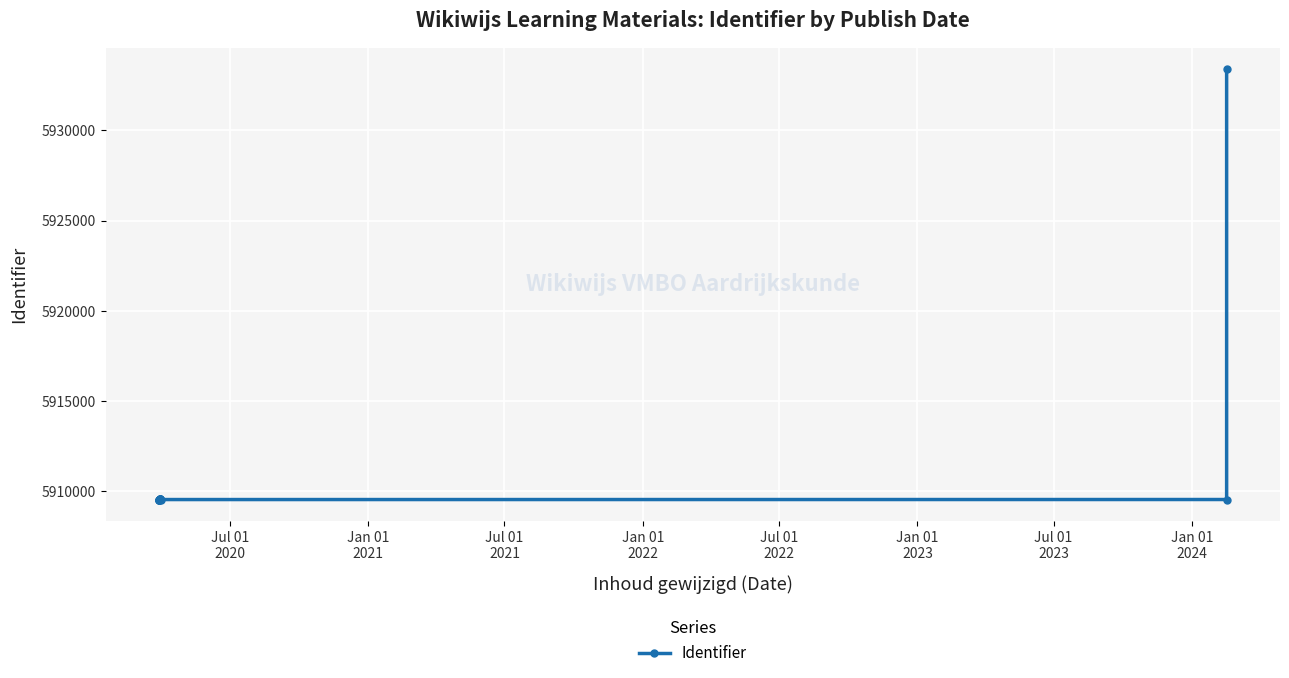

What is the difference between the maximum and minimum values?

23853